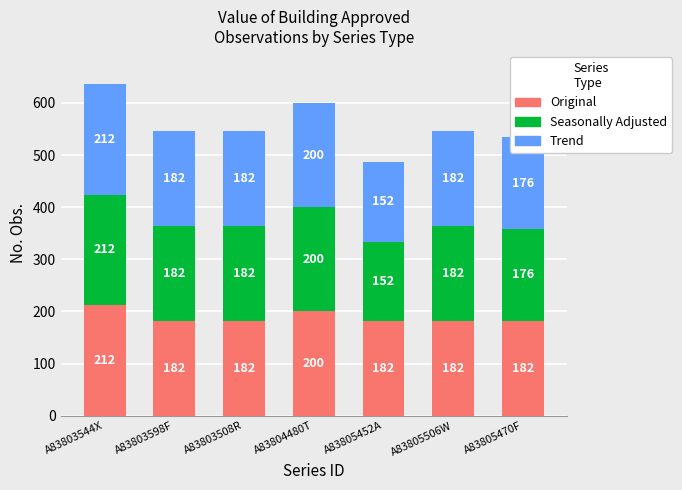

At which label is Original closest to 197?

A83804480T